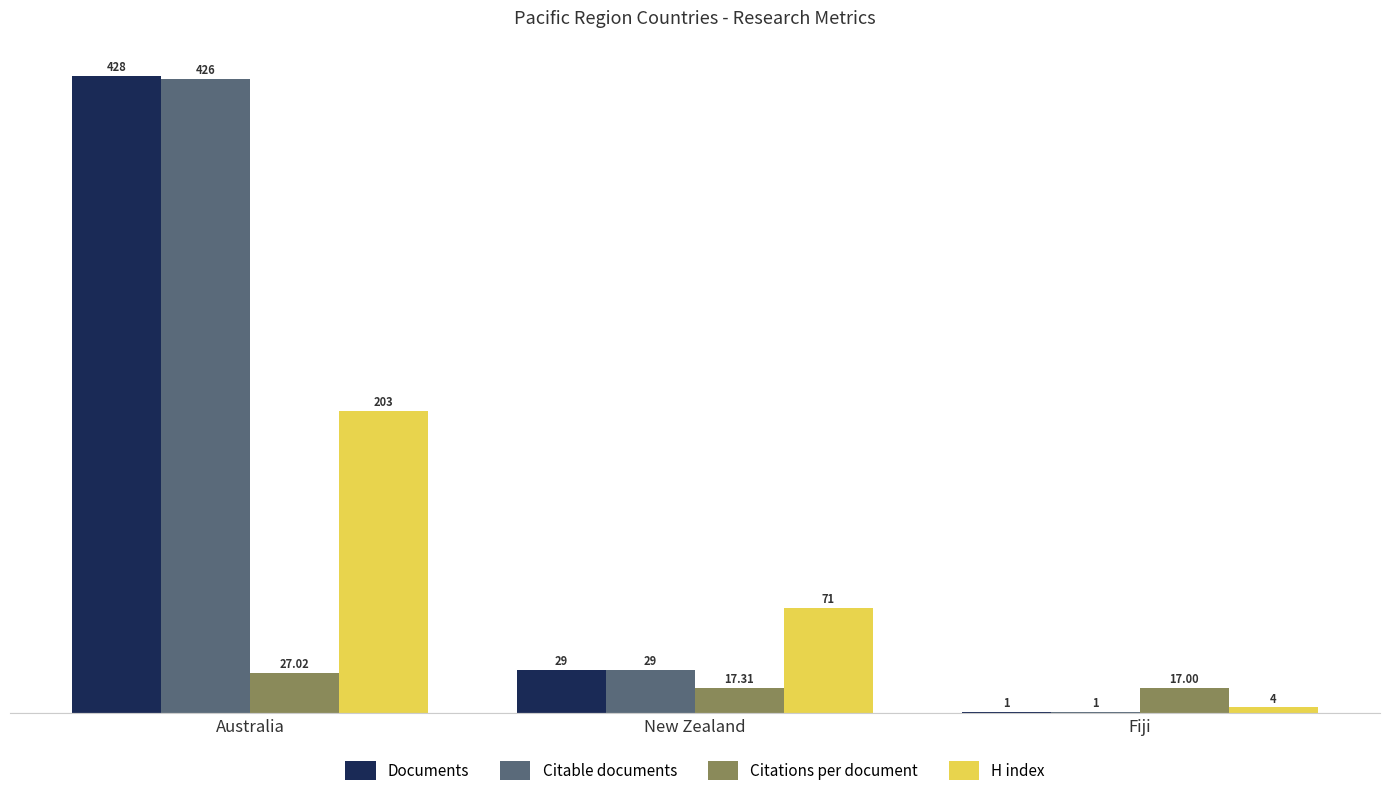

Reading left to right, extract all data points from this chart.

Documents: Australia=428.0	New Zealand=29.0	Fiji=1.0
Citable documents: Australia=426.0	New Zealand=29.0	Fiji=1.0
Citations per document: Australia=27.0	New Zealand=17.3	Fiji=17.0
H index: Australia=203.0	New Zealand=71.0	Fiji=4.0